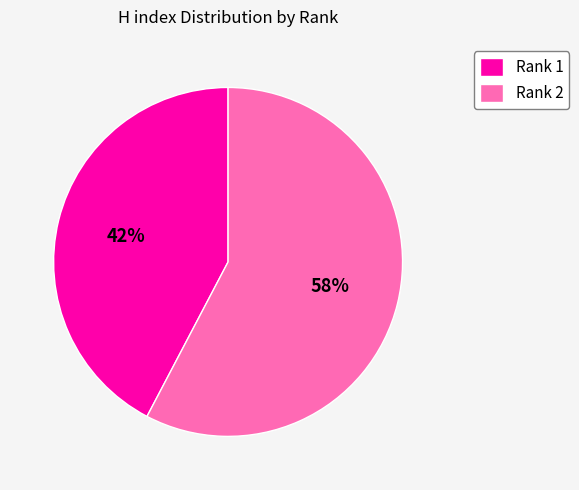

How many segments does this pie chart have?

2